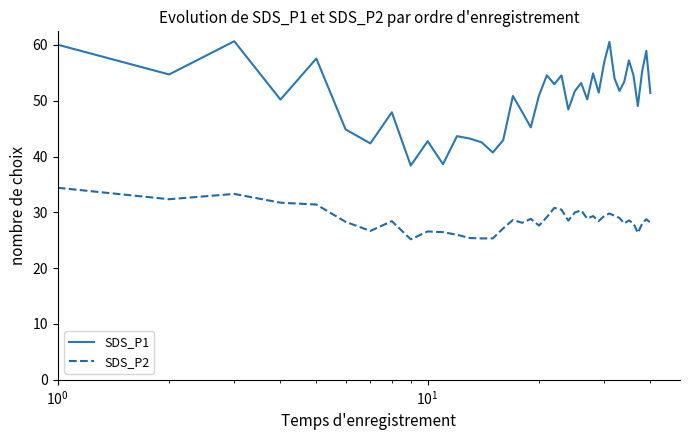

What is the minimum value shown in the chart?

25.2